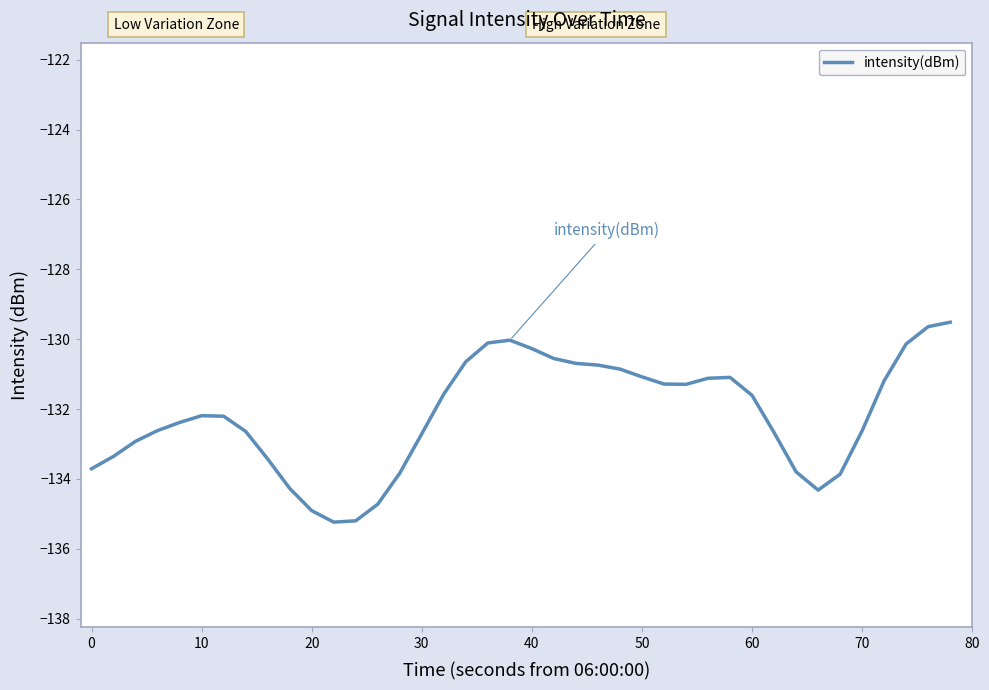

What is the minimum value shown in the chart?

-135.2